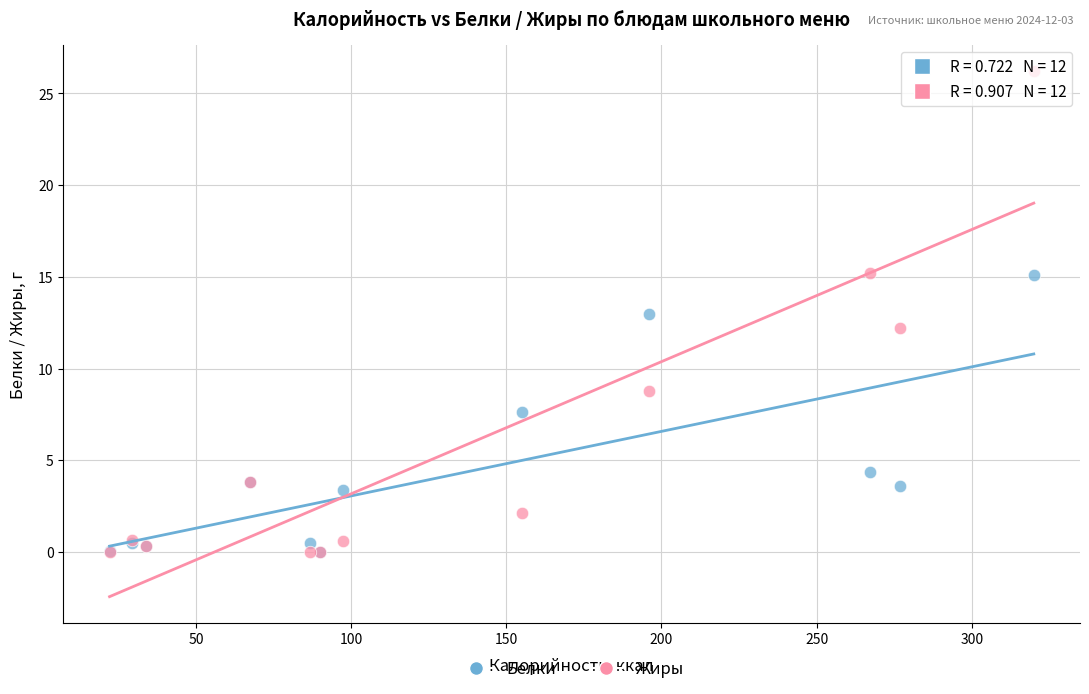

Which series reaches the maximum Y coordinate?

Жиры